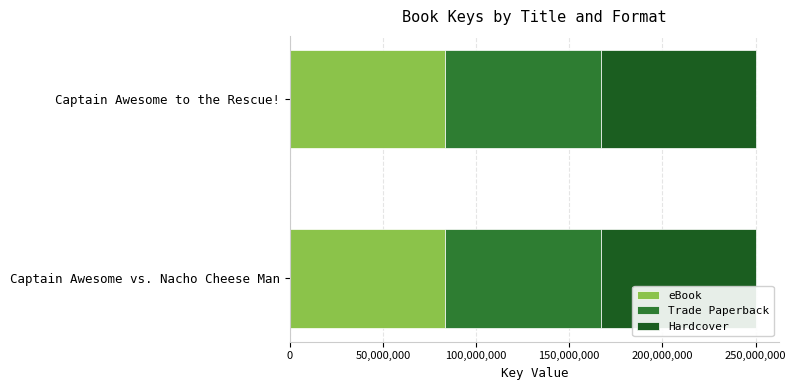

What value does the eBook series have at Captain Awesome to the Rescue!?

83394821